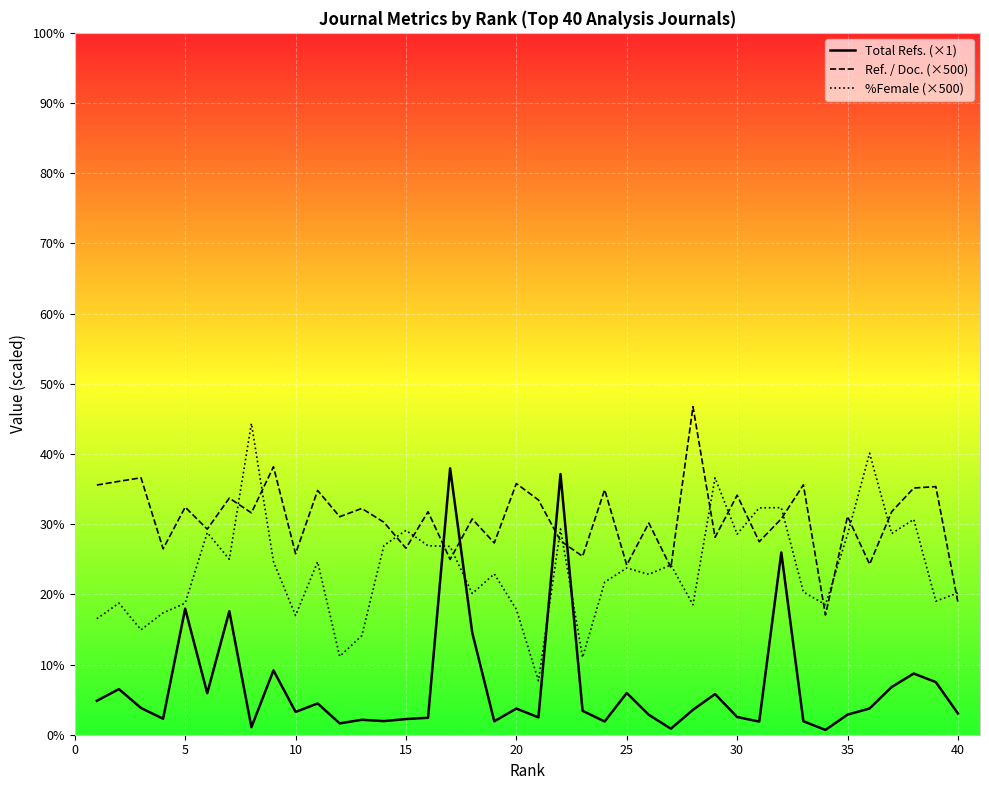

Where is Ref. / Doc. (×500) nearest to the value 12760?

15